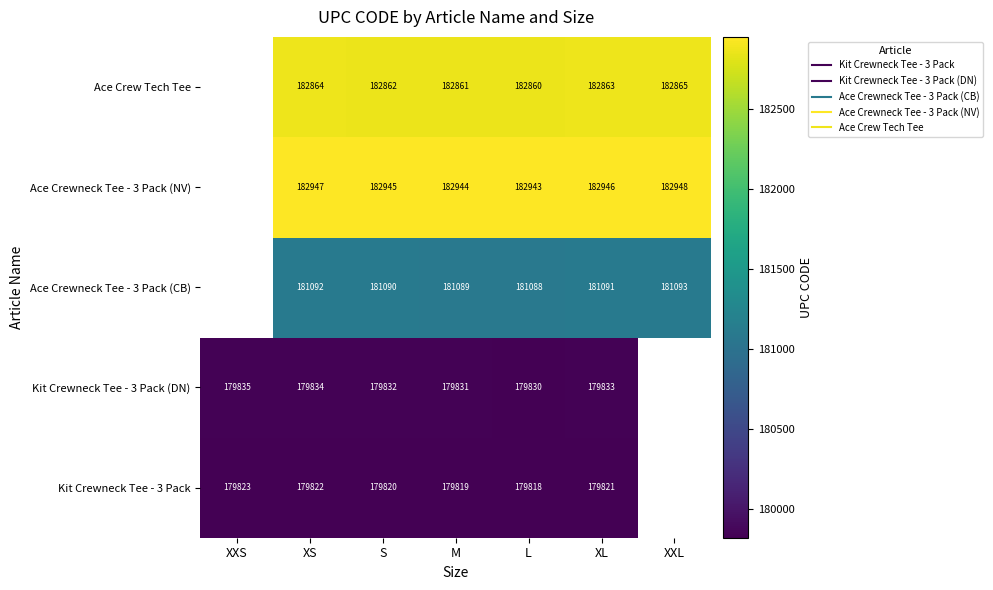

Count the number of data series in this chart.

5